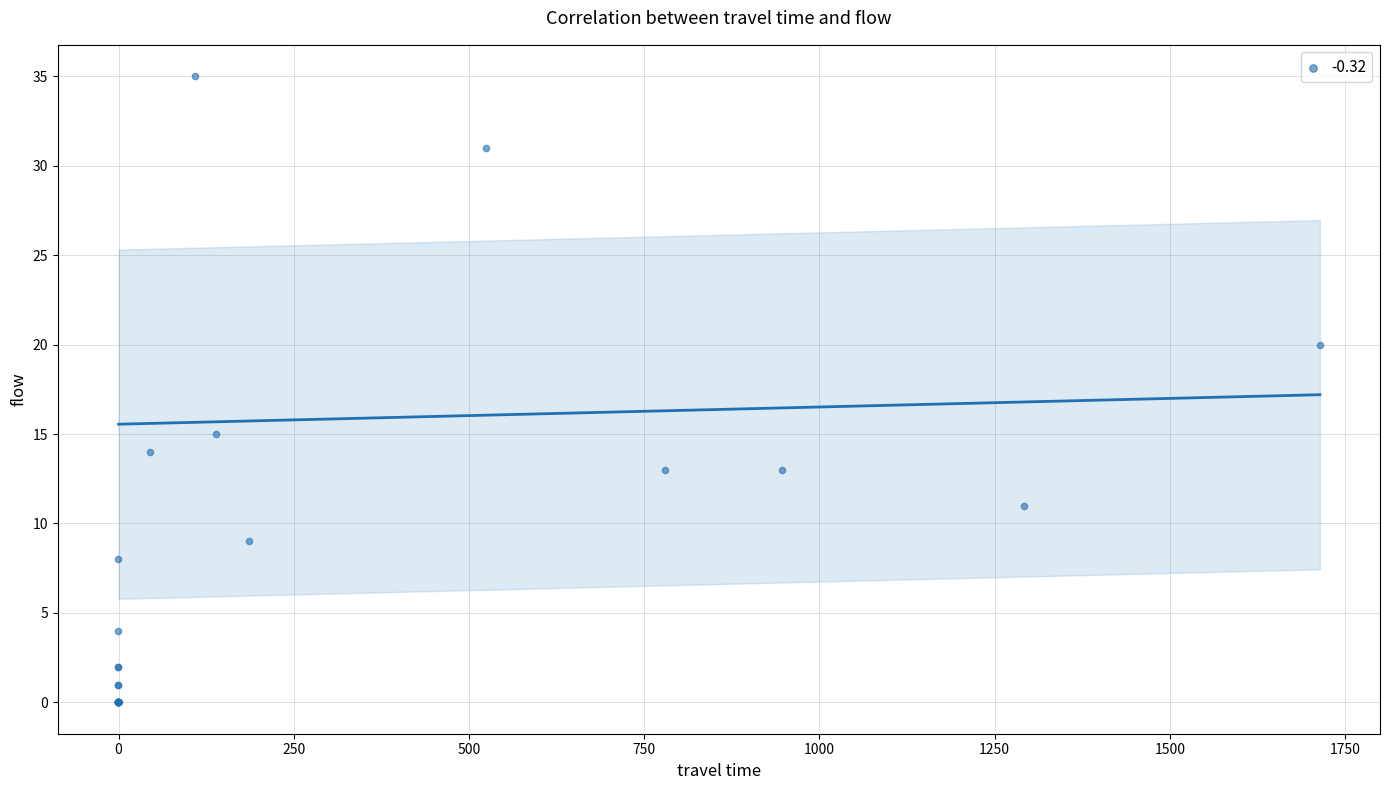

What Y value in the scatter plot is closest to 17?

15